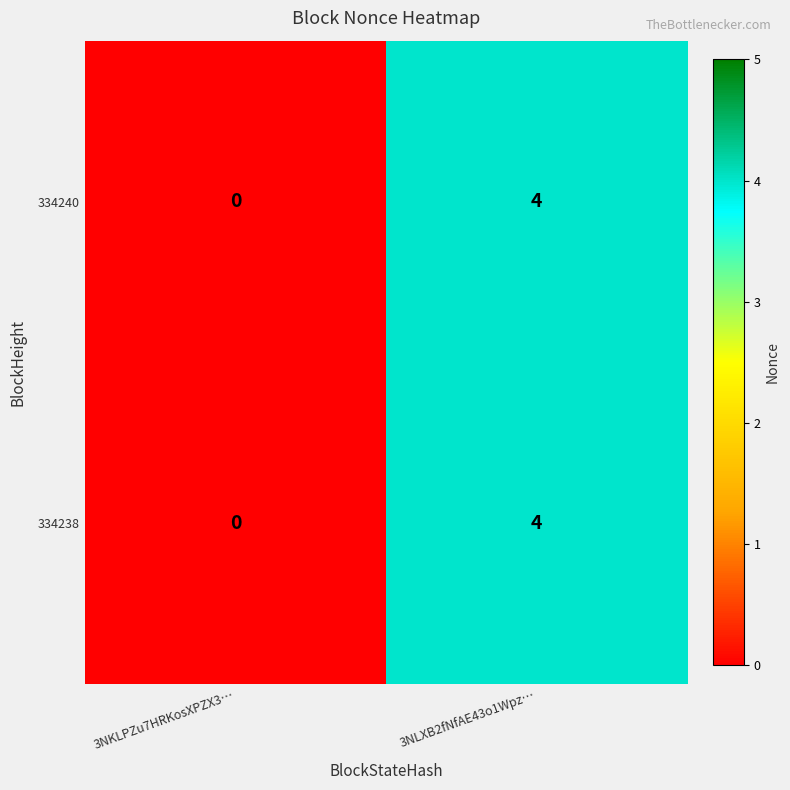

What is the total value across all series at 3NLXB2fNfAE43o1Wpz…?

8